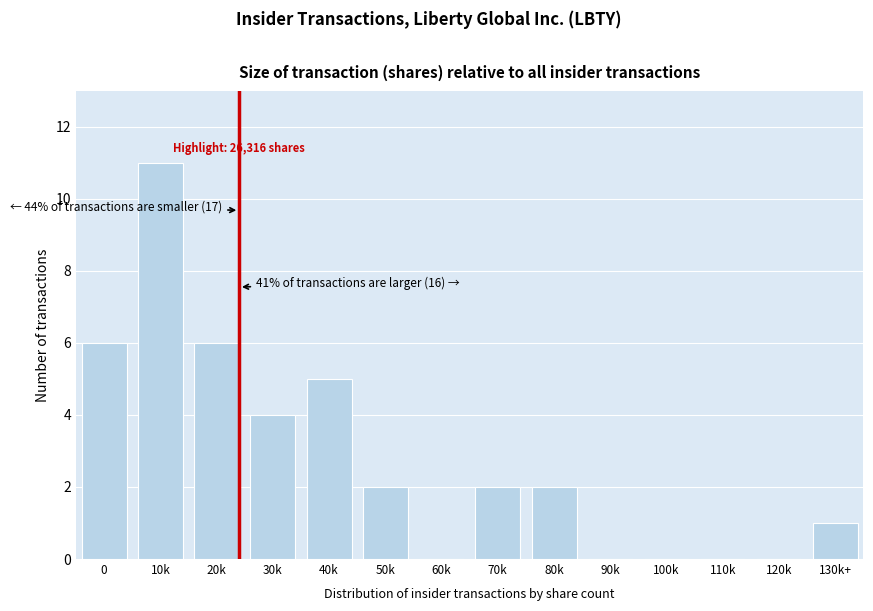

Reading right to left, what are all the values shown in this chart?

130k+=1	120k=0	110k=0	100k=0	90k=0	80k=2	70k=2	60k=0	50k=2	40k=5	30k=4	20k=6	10k=11	0=6